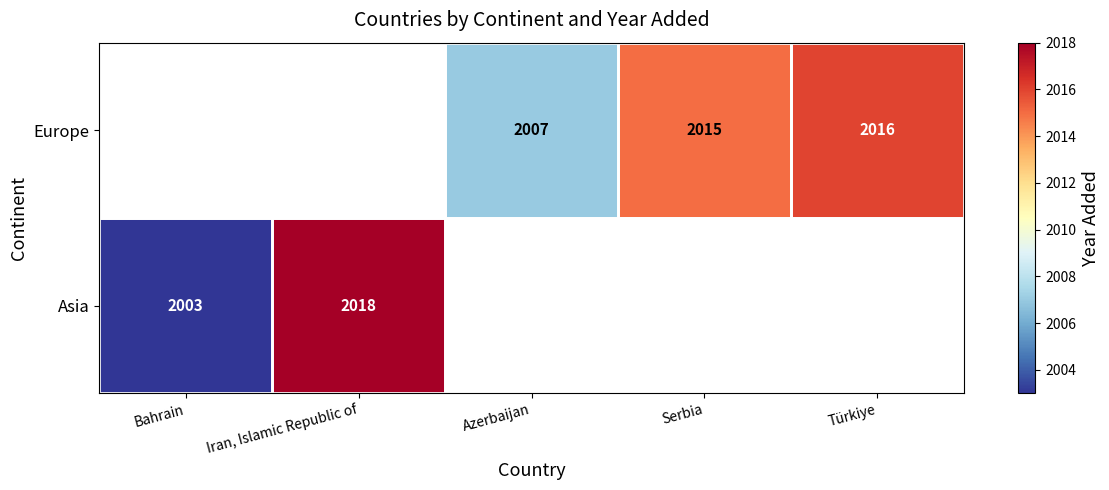

Is it true that Europe equals 2835 at Serbia?

False